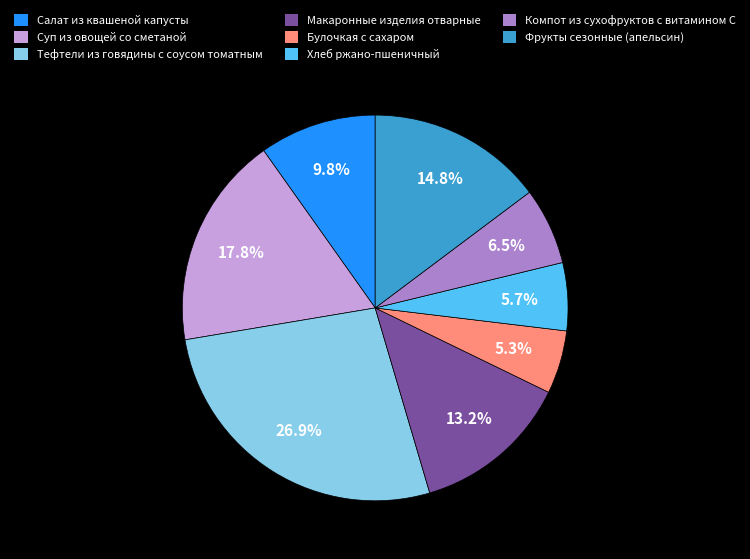

How many slices are in this pie chart?

8